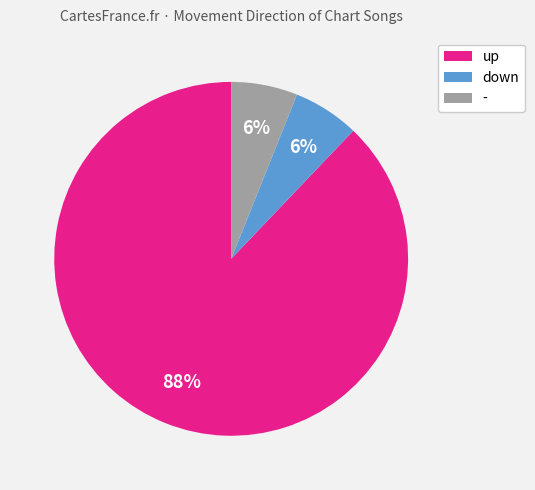

To the nearest percent, what portion does - represent?

6%